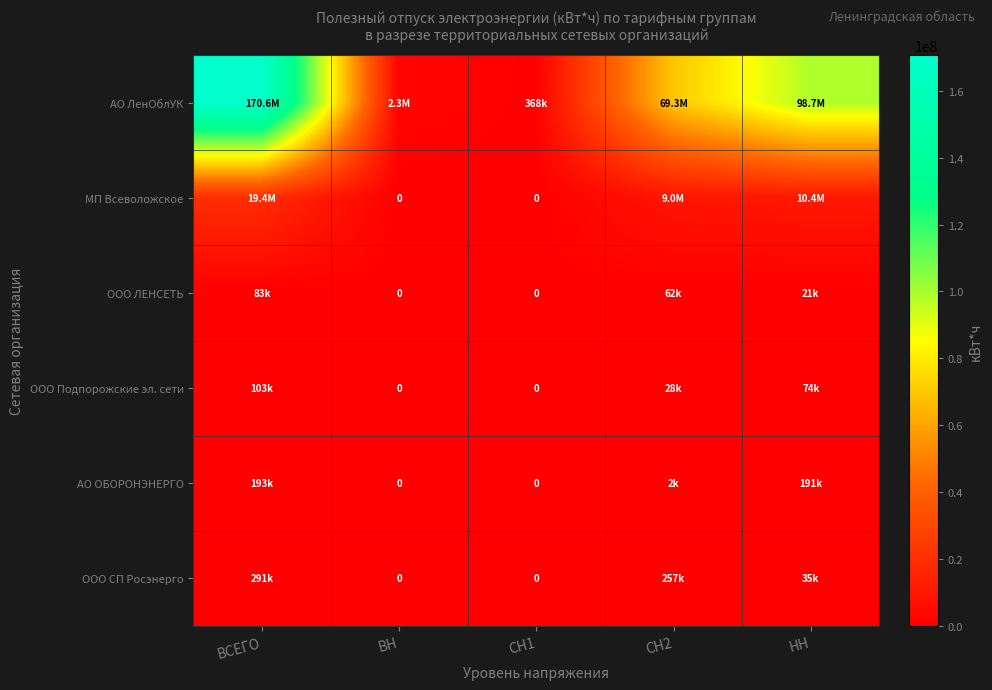

How many data points in АО ЛенОблУК are less than 69305067?

2